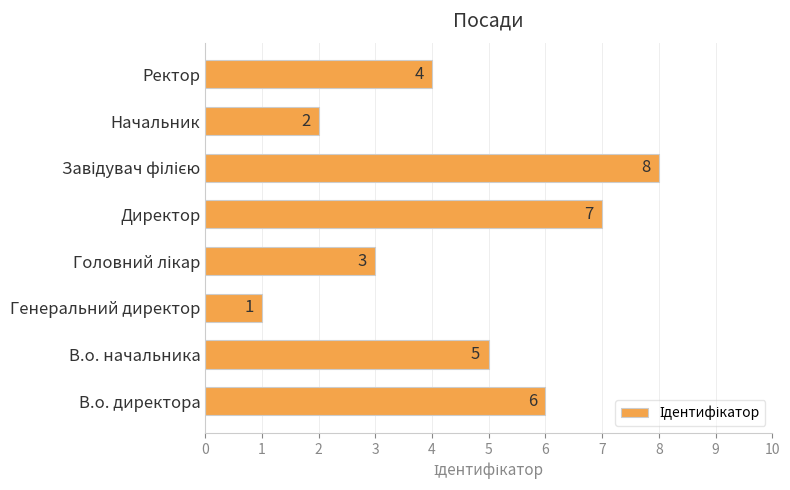

What is the maximum value shown in the chart?

8